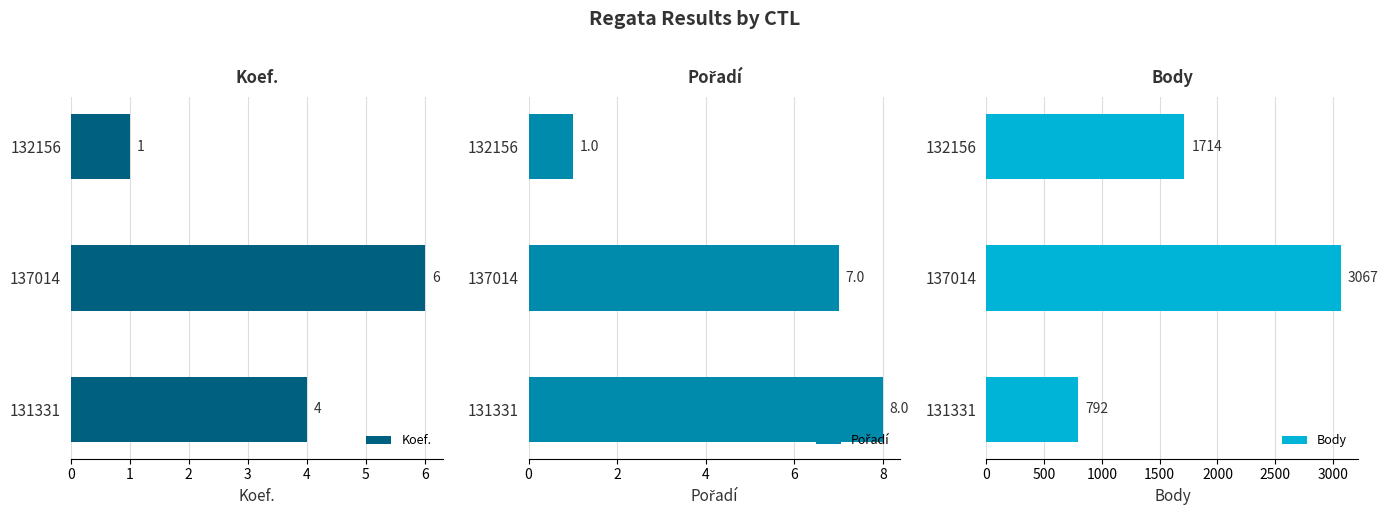

Where is Koef. nearest to the value 3?

131331